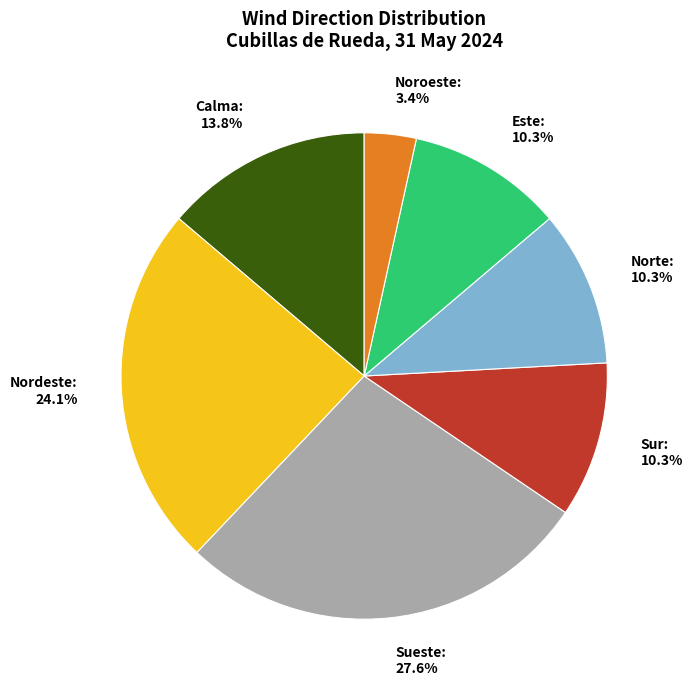

Between Calma and Sueste, which is larger?

Sueste